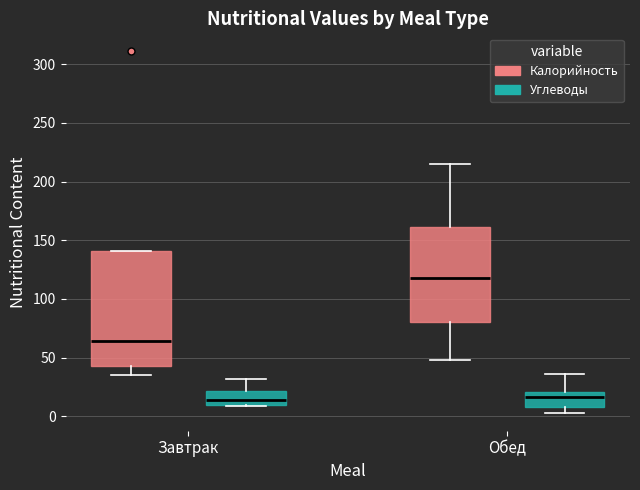

Reading left to right, read every box against the y-axis: the position of its median line, the range the box covers, and the ends of its whiskers. The values are not printed on the chart, so give them approximately, as read against the axis.

Завтрак (Калорийность): median 65, box 45 to 140, whiskers 35 to 140
Завтрак (Углеводы): median 15, box 10 to 20, whiskers 10 to 30
Обед (Калорийность): median 120, box 80 to 160, whiskers 50 to 215
Обед (Углеводы): median 15, box 10 to 20, whiskers 5 to 35